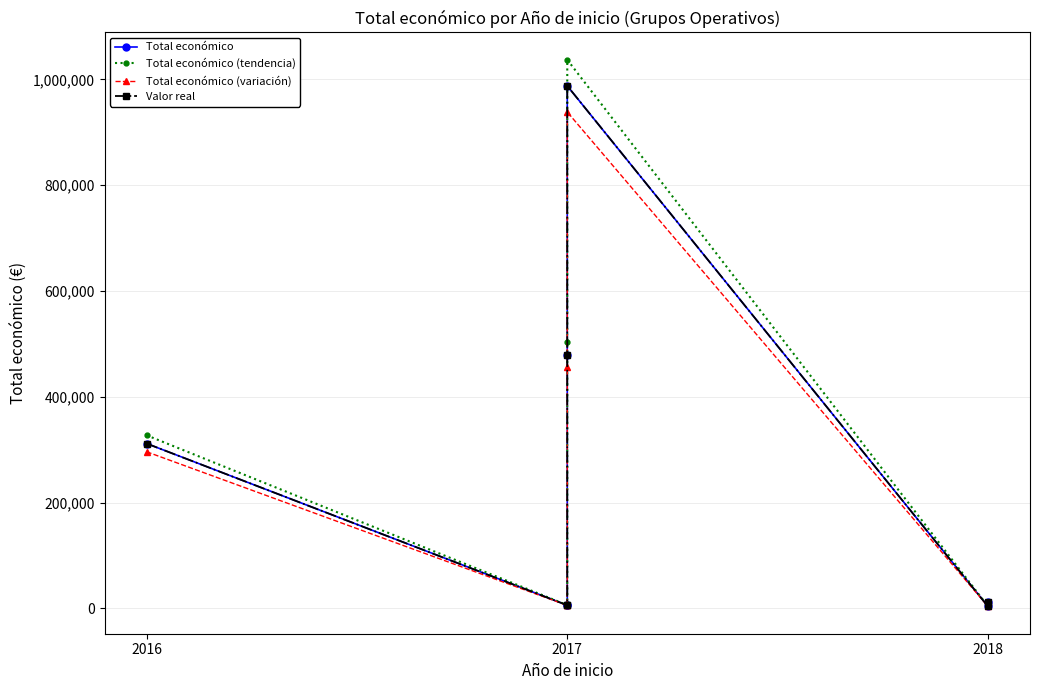

Reading right to left, extract all data points from this chart.

Total económico: 12000.0	3840.0	987684.0	479545.0	7000.0	5800.0	311553.0
Total económico (tendencia): 12600.0	4032.0	1037068.2	503522.2	7350.0	6090.0	327130.7
Total económico (variación): 11400.0	3648.0	938299.8	455567.8	6650.0	5510.0	295975.3
Valor real: 12000.0	3840.0	987684.0	479545.0	7000.0	5800.0	311553.0